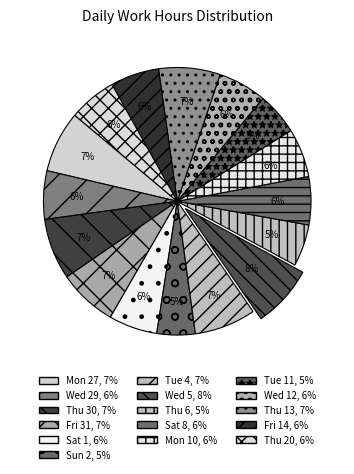

Count the number of slices in the pie.

16